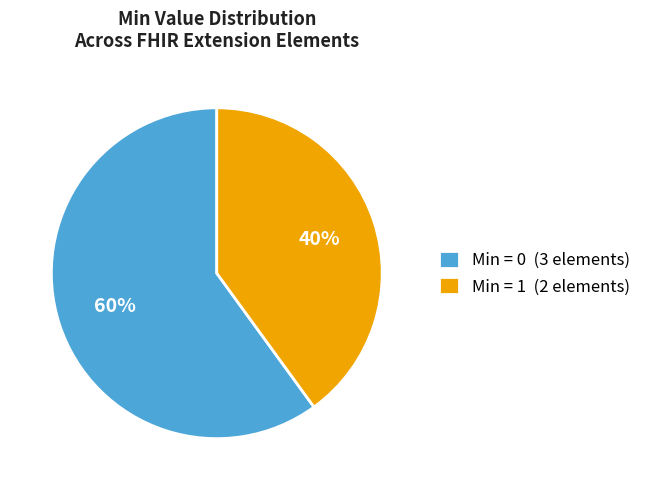

Is there a majority slice in this chart?

Yes